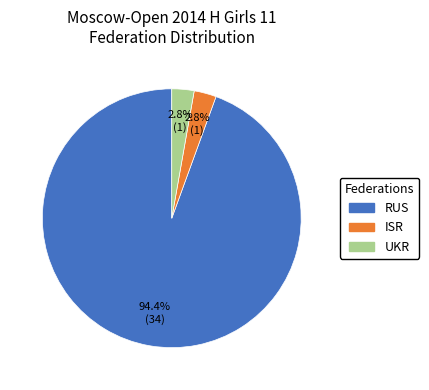

Is there any slice that represents more than half of the pie?

Yes